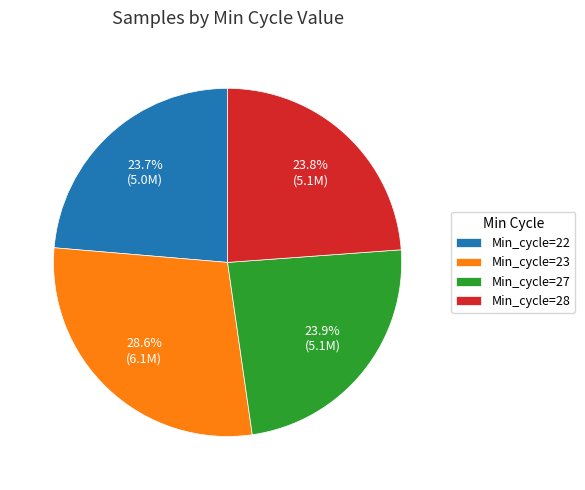

Combined, do Min_cycle=28 and Min_cycle=27 account for over 50%?

No